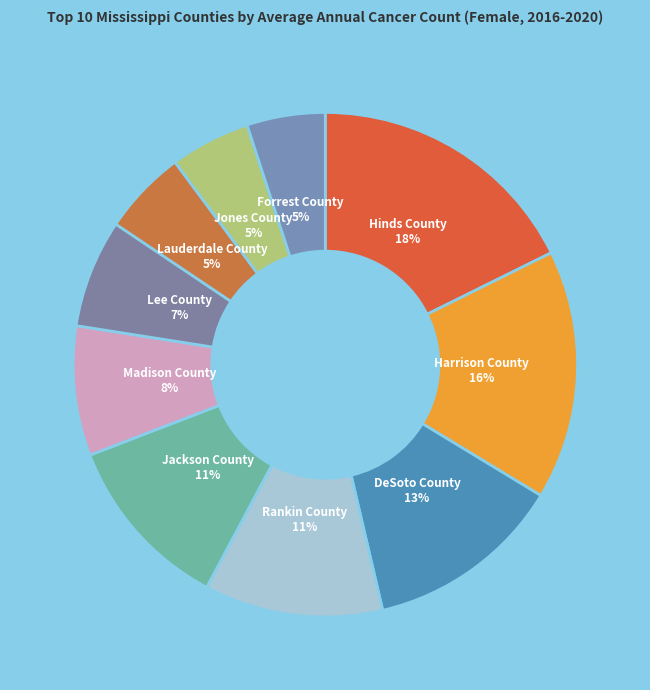

Which slice is the largest?

Hinds County